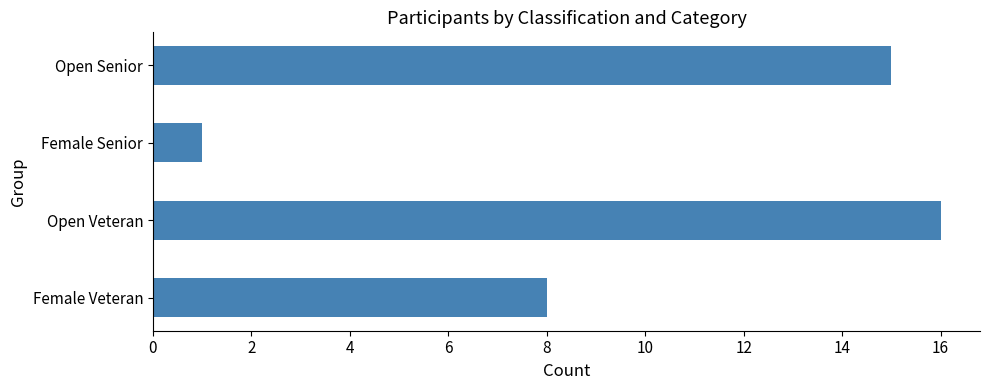

What is the maximum value shown in the chart?

16